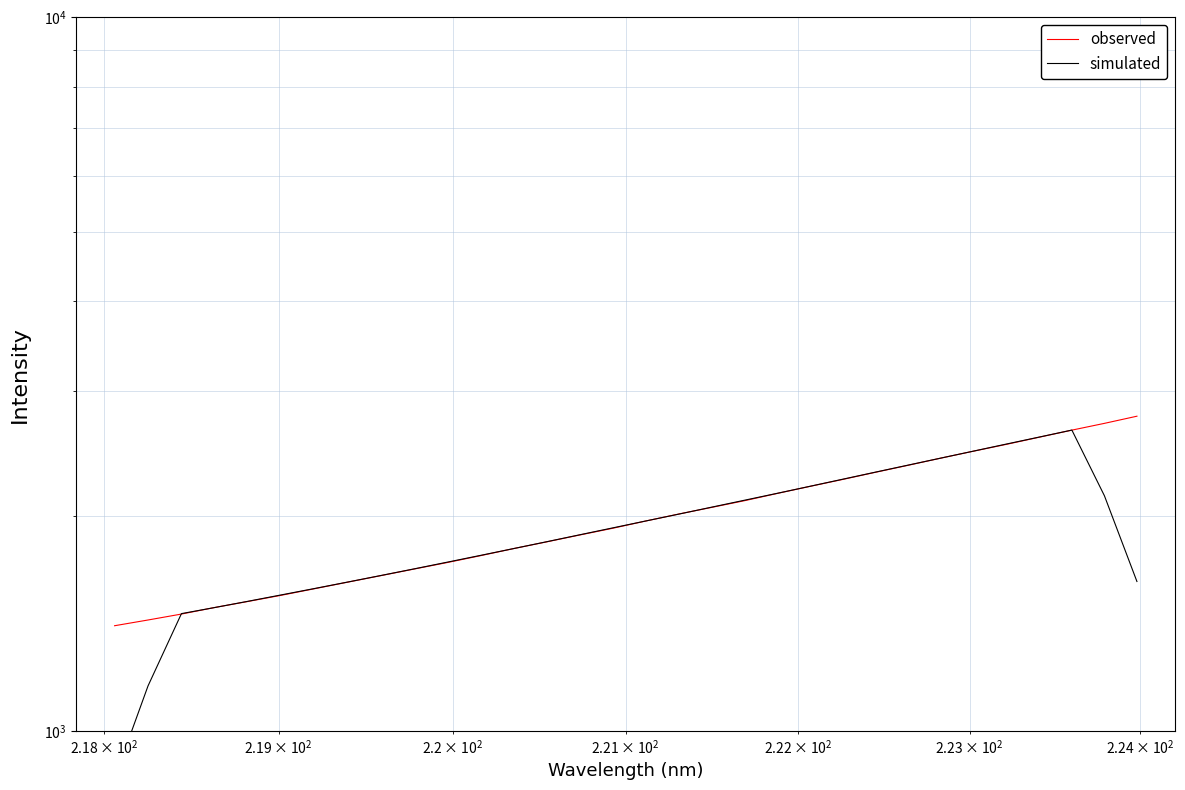

What is the difference between the maximum and minimum values in the observed series?

1357.2